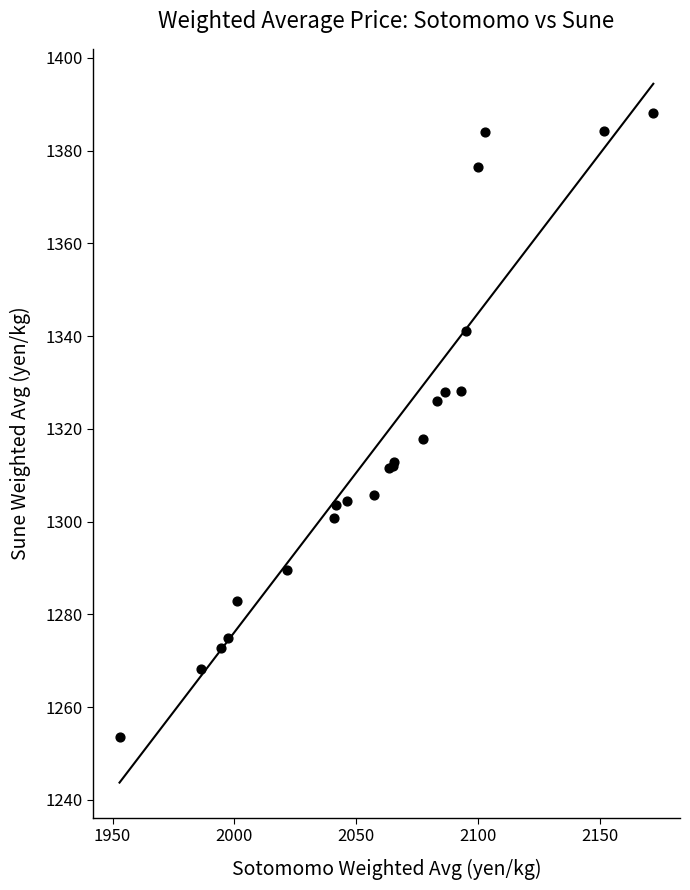

What Y value in the scatter plot is closest to 1320?

1317.7